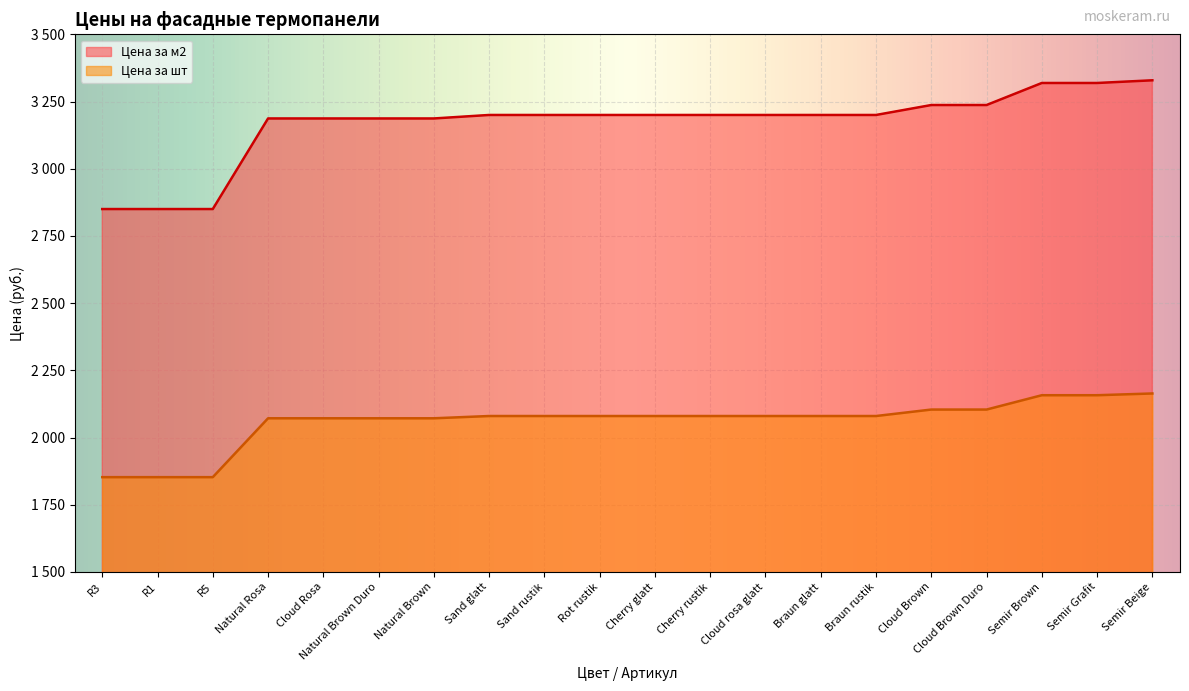

What are all the series names shown in the legend?

Цена за м2, Цена за шт